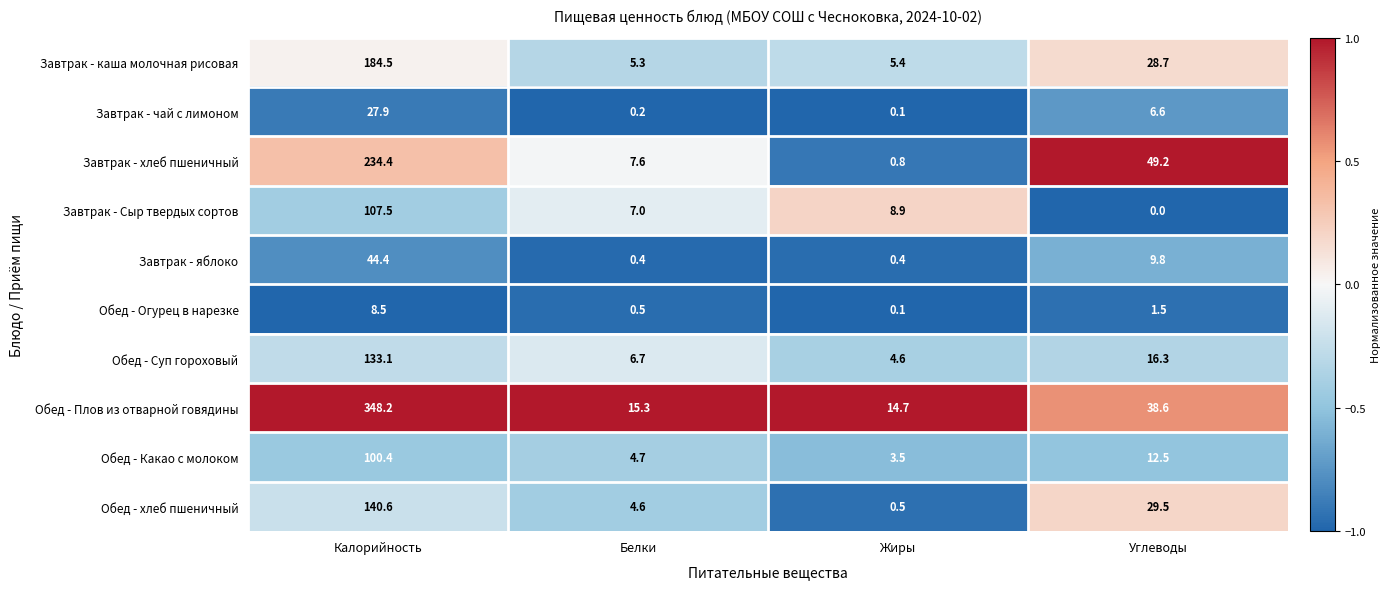

Rank the series by their maximum value, from lowest to highest.

Обед - Огурец в нарезке, Завтрак - чай с лимоном, Завтрак - яблоко, Обед - Какао с молоком, Завтрак - Сыр твердых сортов, Обед - Суп гороховый, Обед - хлеб пшеничный, Завтрак - каша молочная рисовая, Завтрак - хлеб пшеничный, Обед - Плов из отварной говядины